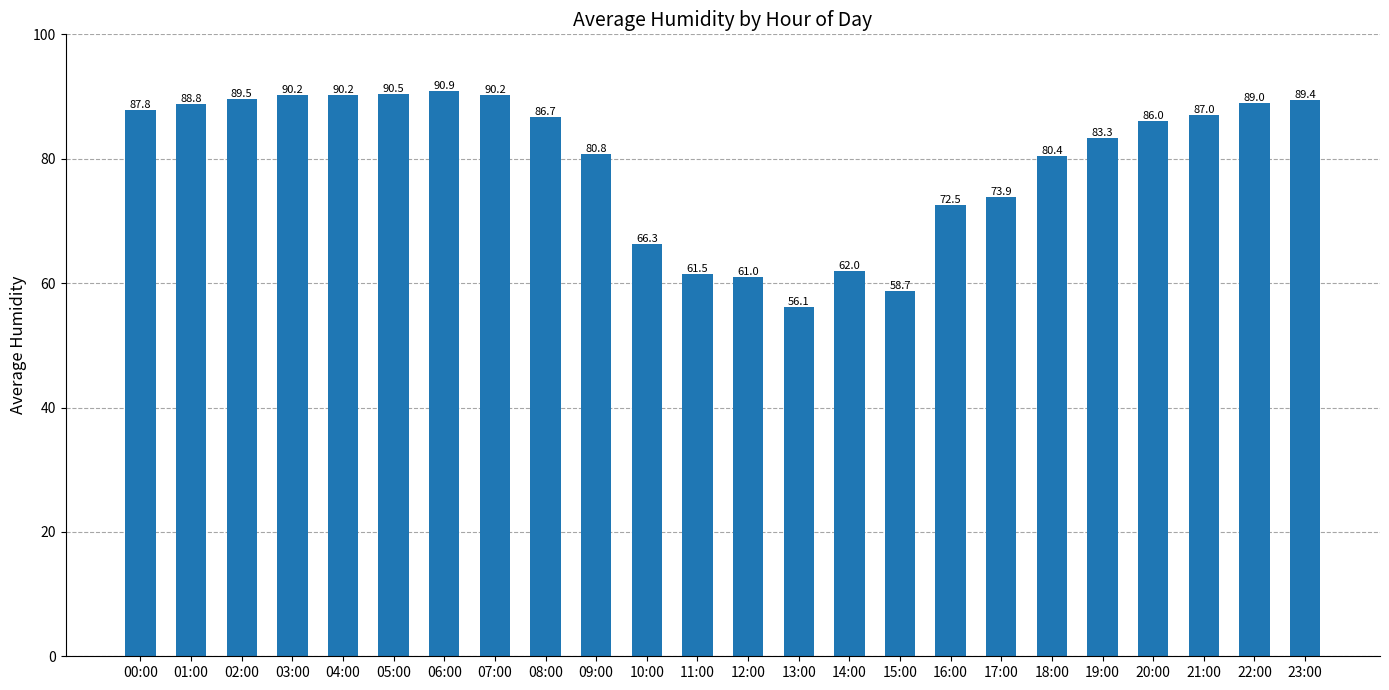

Which category has the lowest value across all series?

13:00